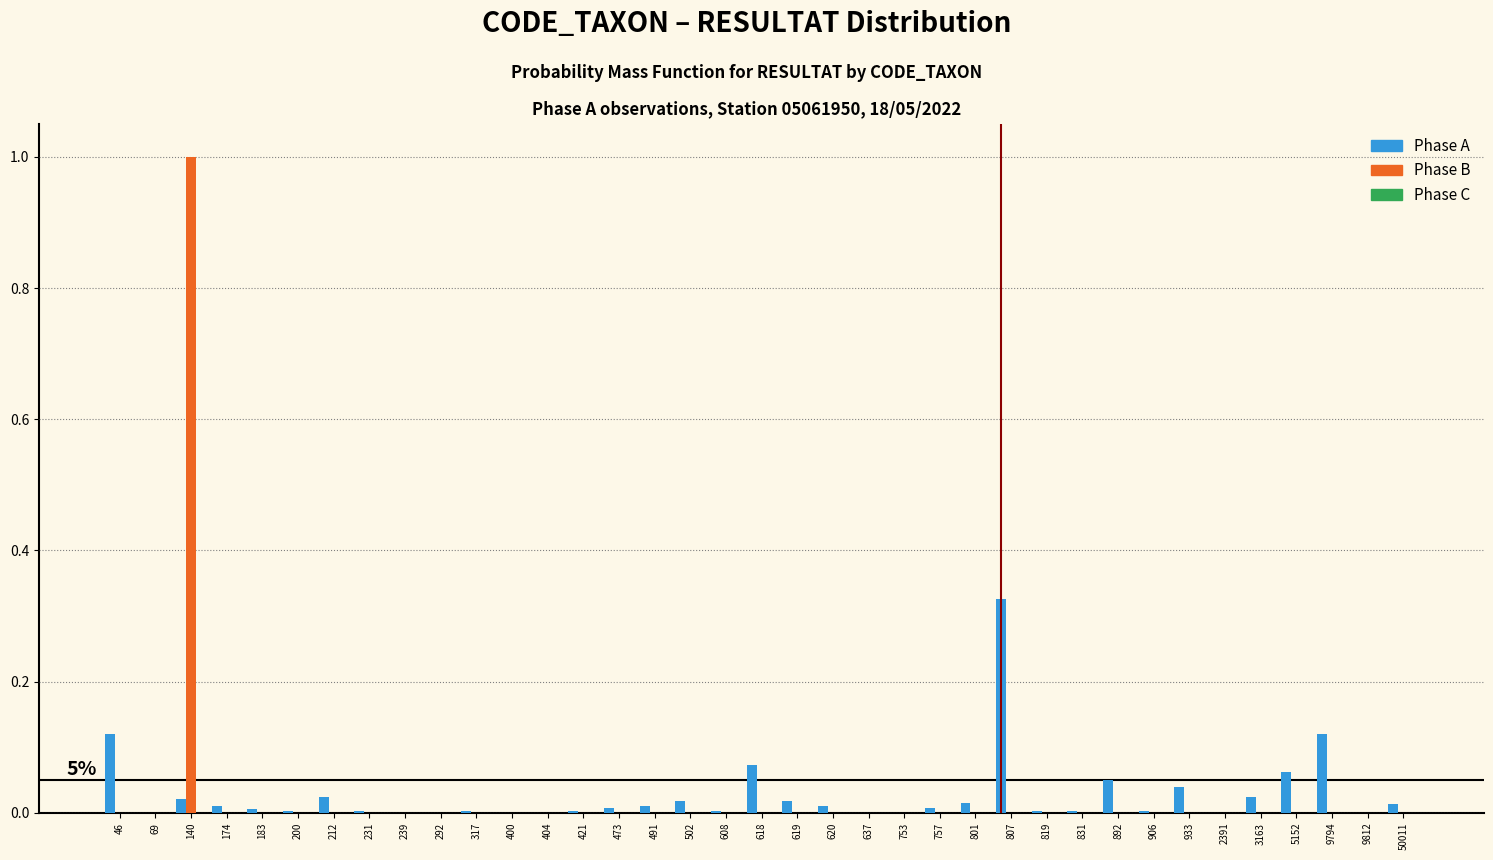

Between 140 and 473, which series saw the biggest shift?

Phase B